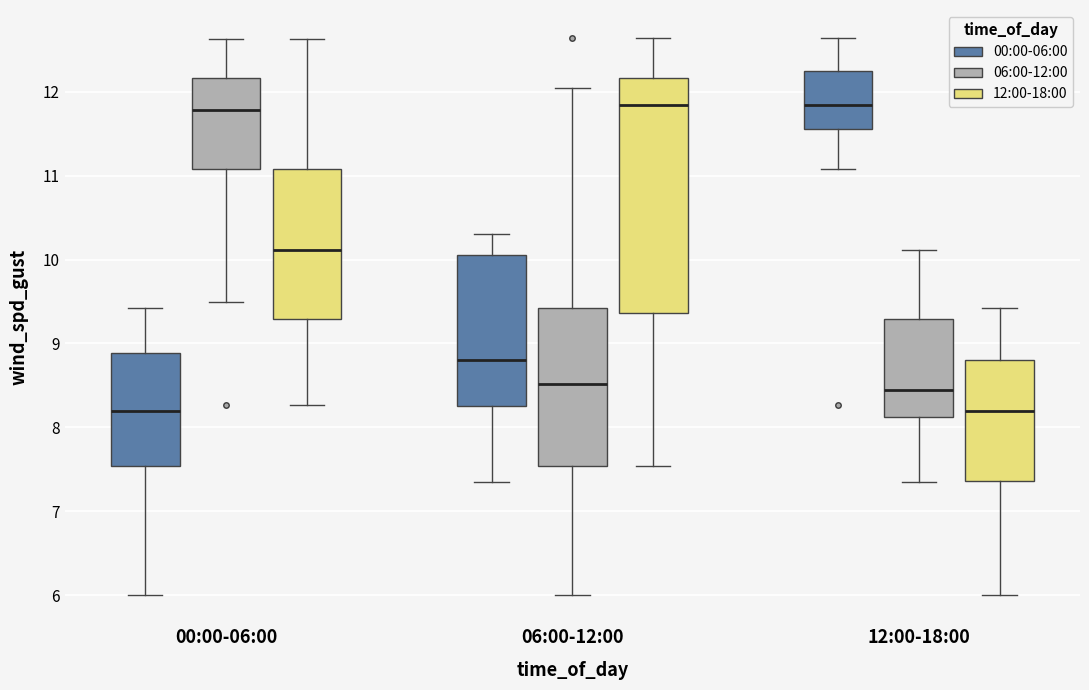

Reading left to right, transcribe this box plot: for each box, give where its median line is, the range the box spans, and where its two whiskers end, as read against the y-axis. The values are not printed on the chart, so give them approximately, as read against the axis.

00:00-06:00 (00:00-06:00): median 8.2, box 7.5 to 8.9, whiskers 6.0 to 9.4
00:00-06:00 (06:00-12:00): median 11.8, box 11.1 to 12.2, whiskers 9.5 to 12.6
00:00-06:00 (12:00-18:00): median 10.1, box 9.3 to 11.1, whiskers 8.3 to 12.6
06:00-12:00 (00:00-06:00): median 8.8, box 8.3 to 10.1, whiskers 7.4 to 10.3
06:00-12:00 (06:00-12:00): median 8.5, box 7.5 to 9.4, whiskers 6.0 to 12.0
06:00-12:00 (12:00-18:00): median 11.8, box 9.4 to 12.2, whiskers 7.5 to 12.6
12:00-18:00 (00:00-06:00): median 11.8, box 11.6 to 12.3, whiskers 11.1 to 12.6
12:00-18:00 (06:00-12:00): median 8.5, box 8.1 to 9.3, whiskers 7.4 to 10.1
12:00-18:00 (12:00-18:00): median 8.2, box 7.4 to 8.8, whiskers 6.0 to 9.4